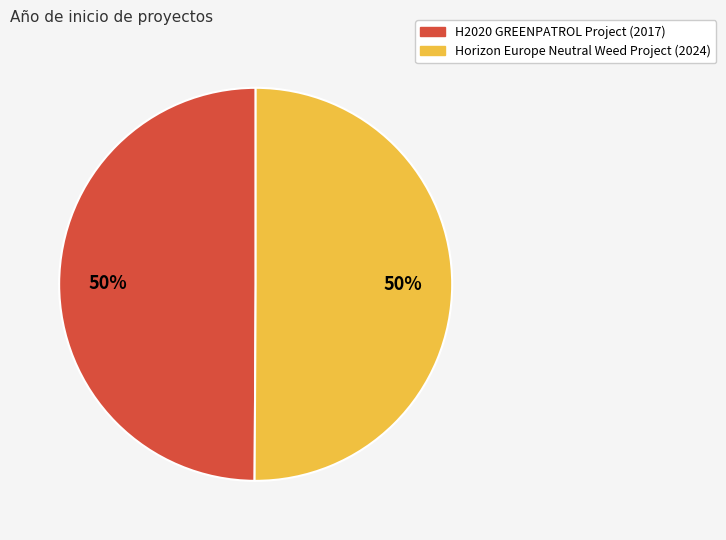

What is the ratio of the value at Horizon Europe Neutral Weed Project (2024) to the value at H2020 GREENPATROL Project (2017)?

1.0